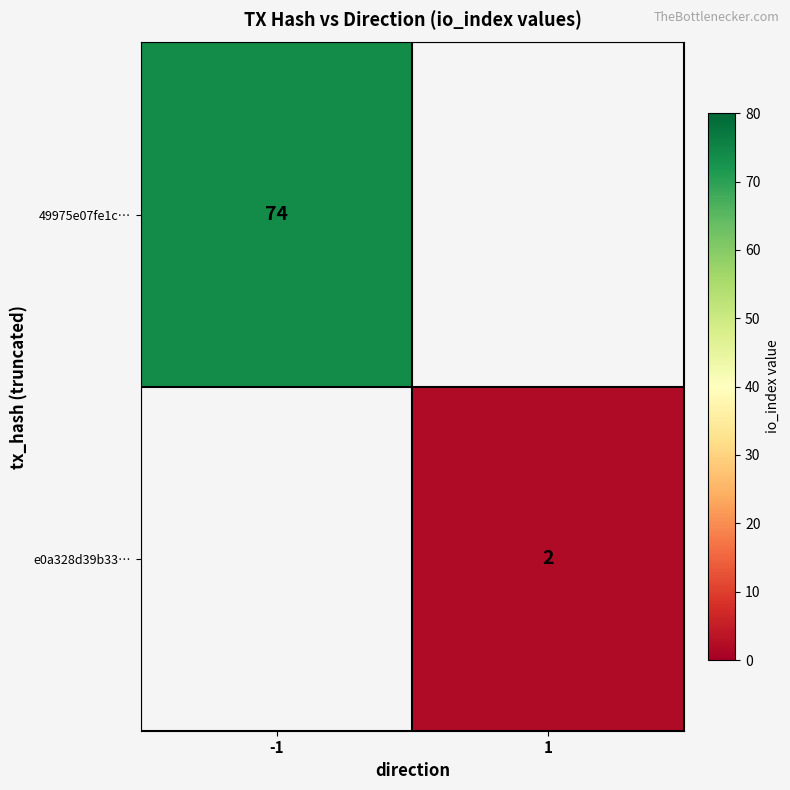

The e0a328d39b33… series shows 1 at 1. True or false?

False